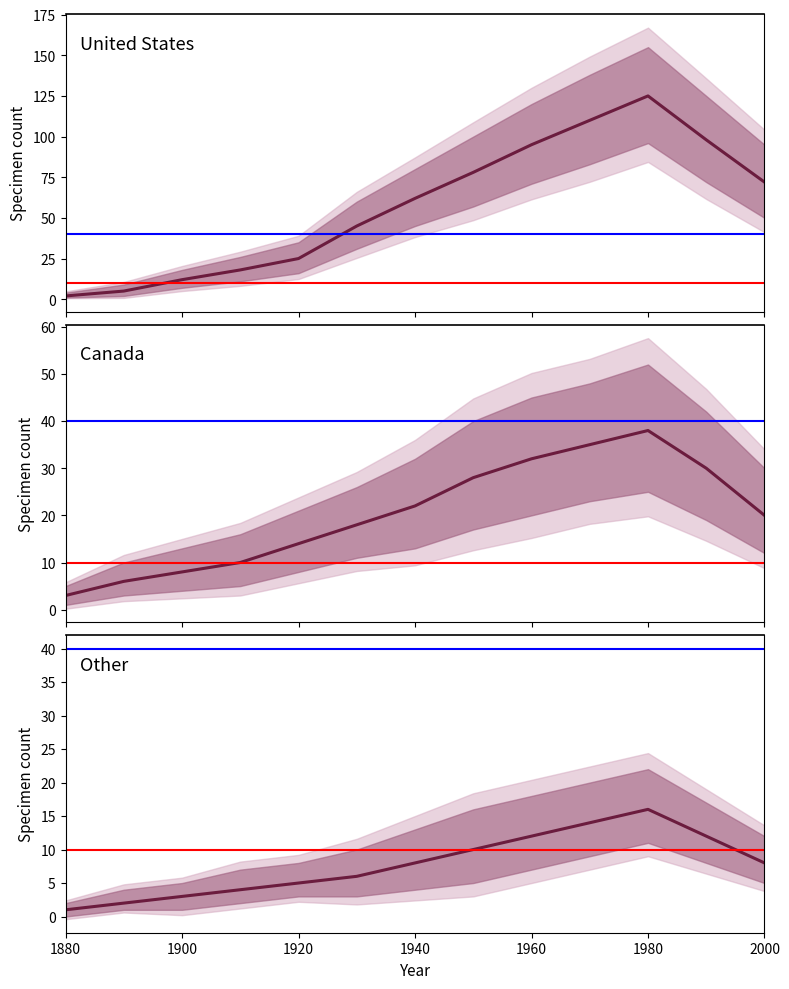

Between 1960 and 1980, which is larger?

1980